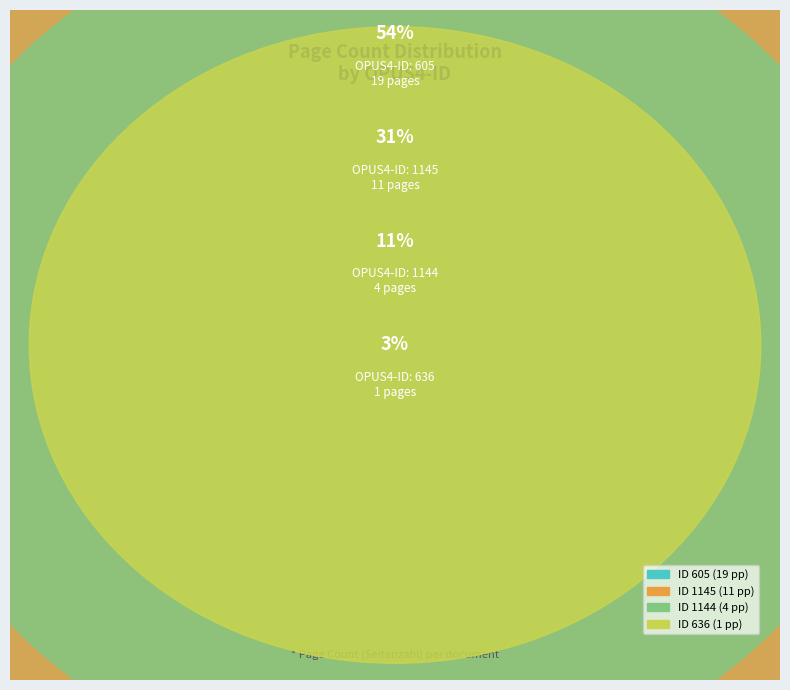

Does any single category account for the majority?

Yes